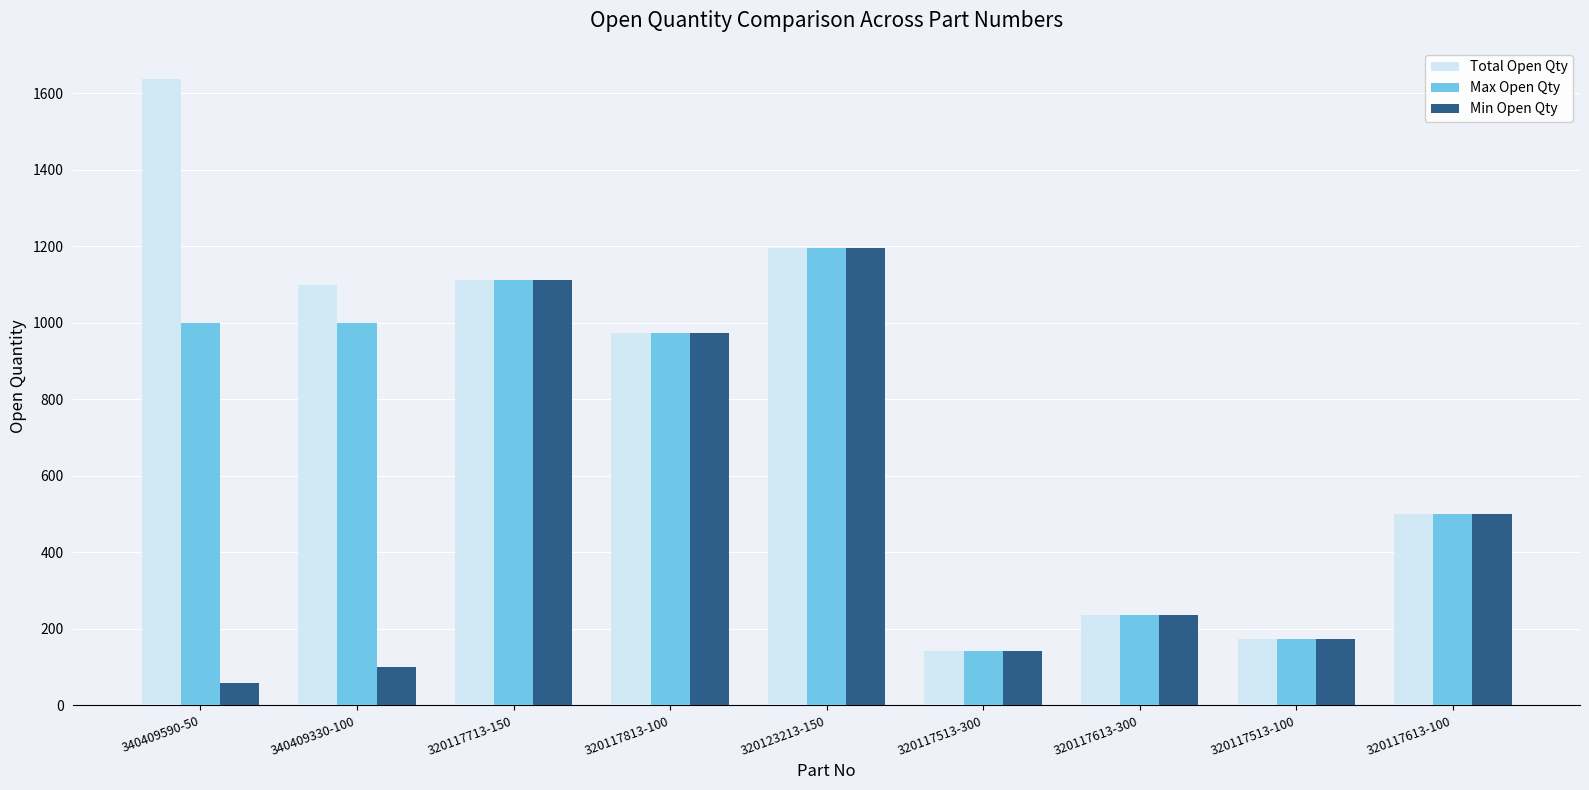

Does the chart contain any negative values?

No